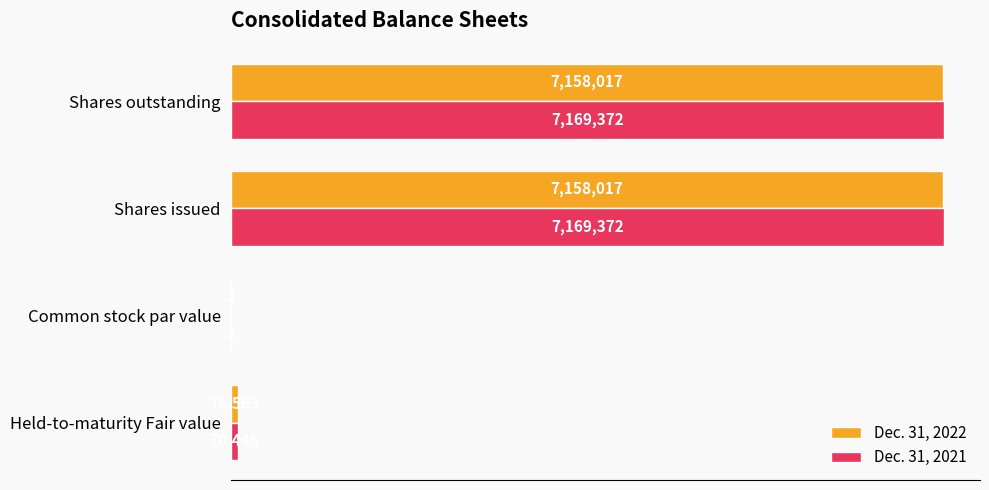

How many data points does each series have?

4